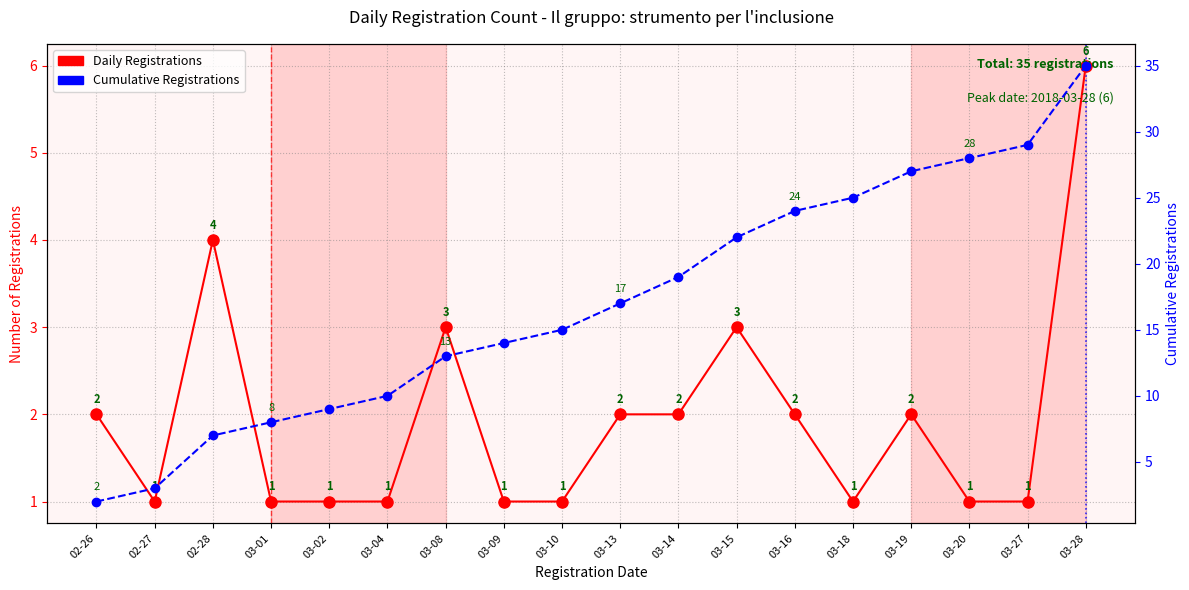

What is the minimum value for Cumulative Registrations?

2